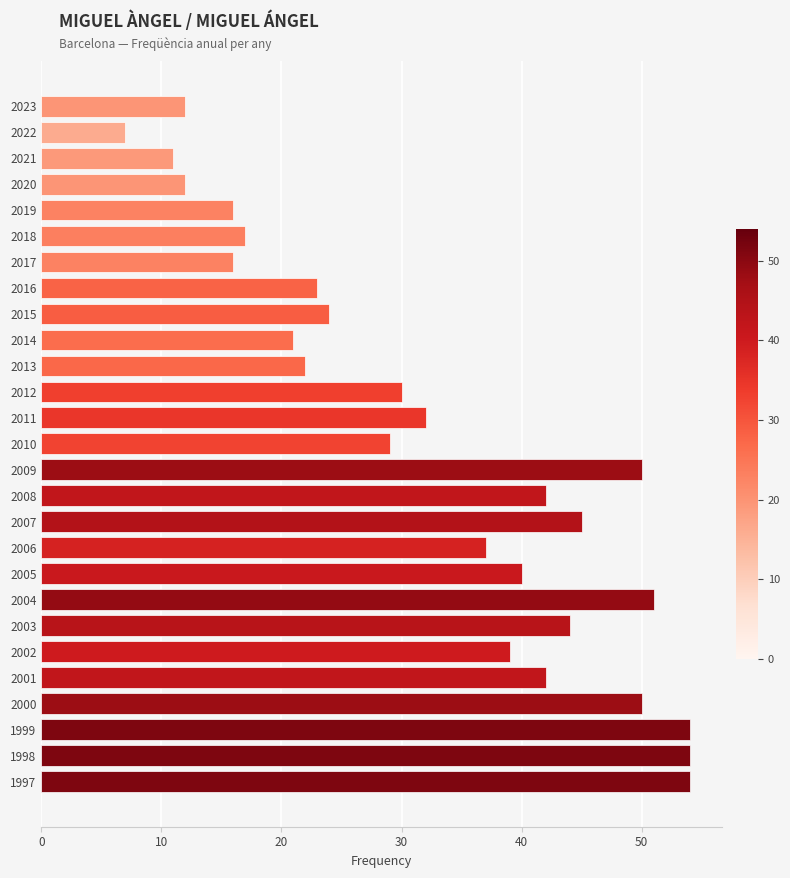

Does the chart contain any negative values?

No